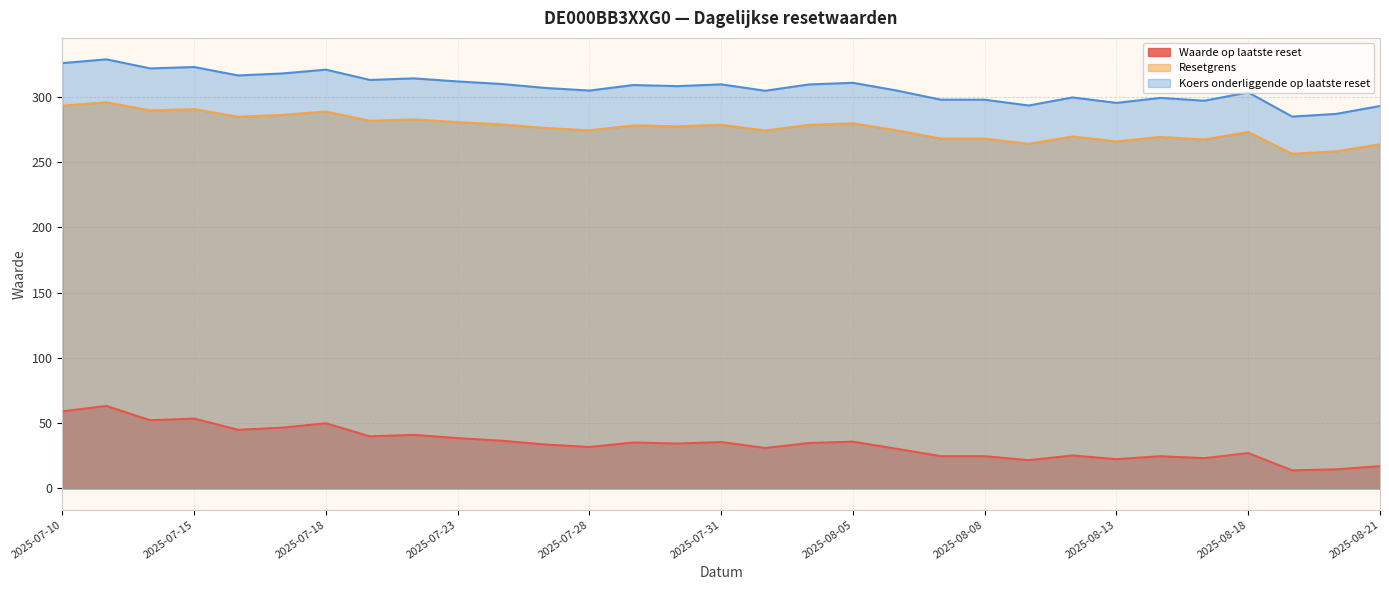

How many data points does each series have?

31